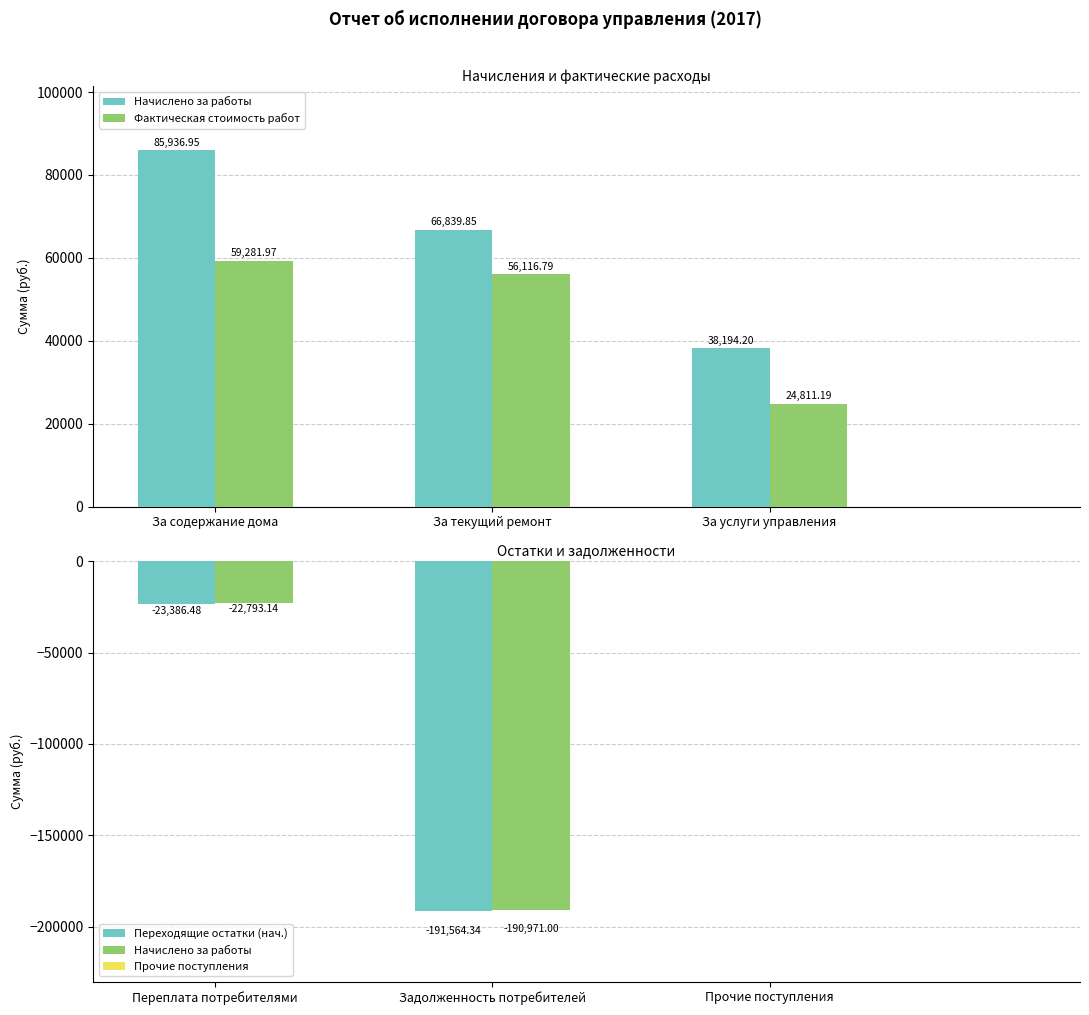

What is the smallest value displayed?

-191564.3